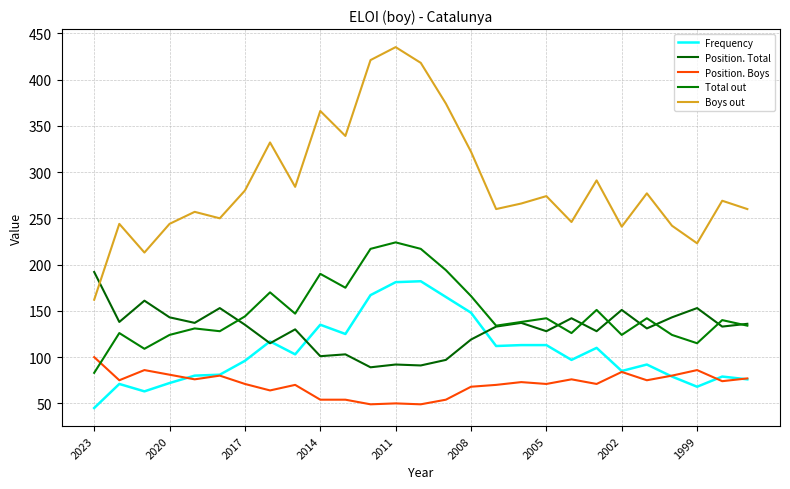

True or false: Frequency has more than 1 points higher than both neighbors.

True